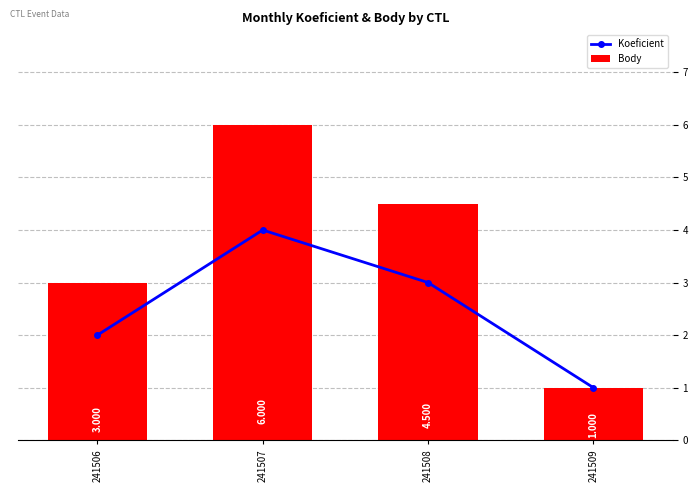

Reading left to right, transcribe all the data shown in this chart.

Koeficient: 2.0	4.0	3.0	1.0
Body: 3.0	6.0	4.5	1.0